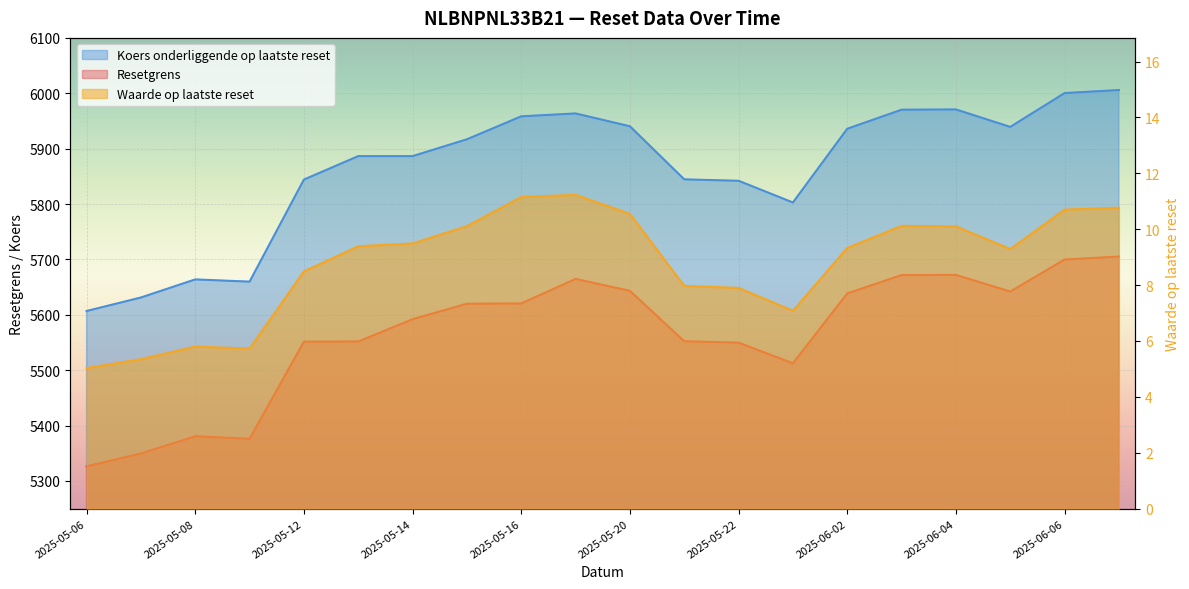

What is the difference between the Waarde op laatste reset (col_2) values at 2025-05-06 and 2025-05-13?

4.4